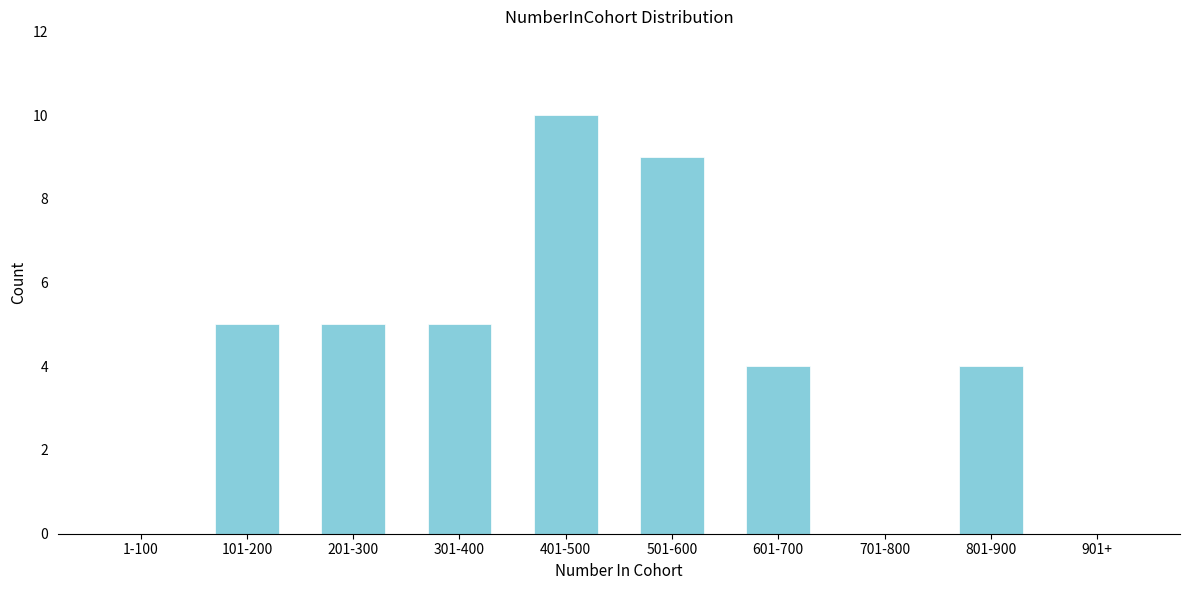

Reading left to right, list all the values displayed in this chart.

1-100=0	101-200=5	201-300=5	301-400=5	401-500=10	501-600=9	601-700=4	701-800=0	801-900=4	901+=0